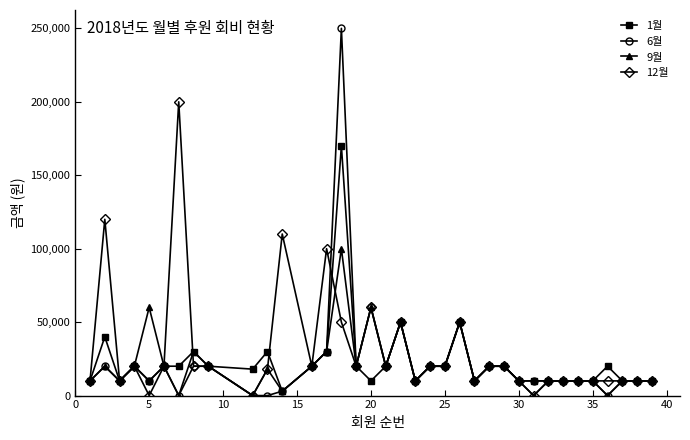

How many values in the 1월 series are below 20000?

17